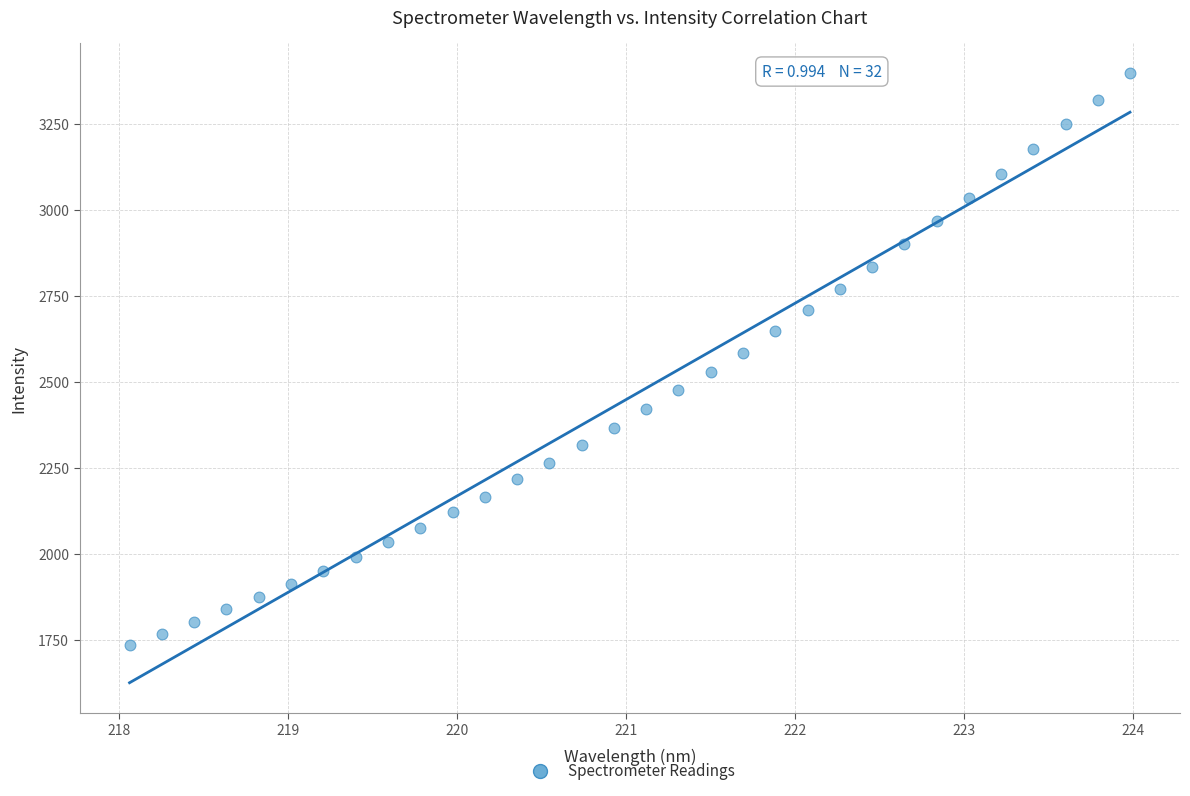

What is the range of Y values (max minus min)?

1659.9